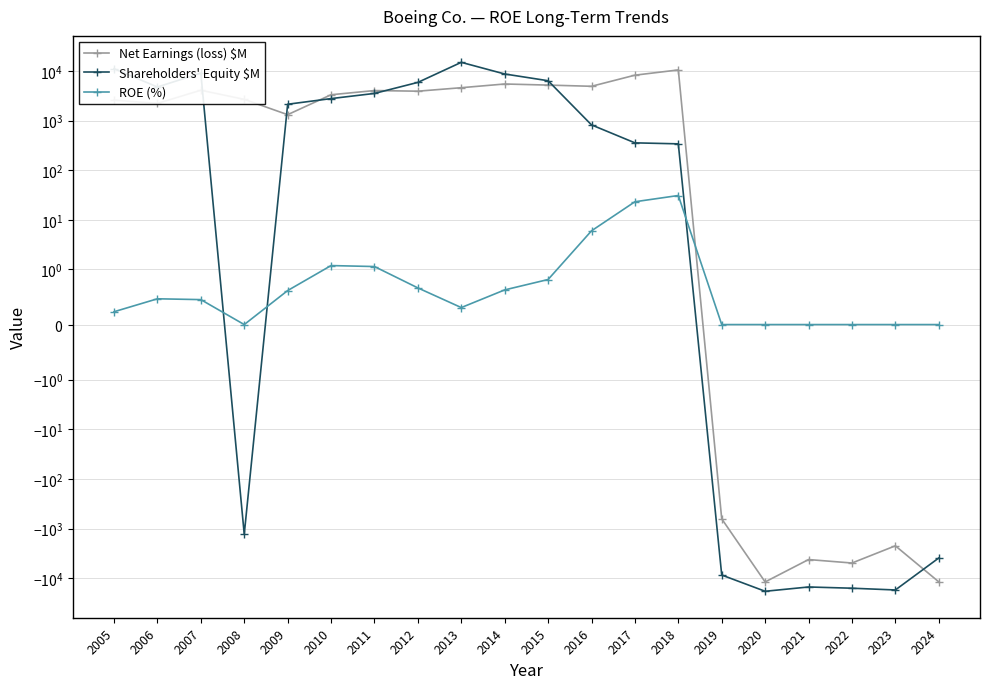

Which series has the largest total across all categories?

Net Earnings (loss) $M